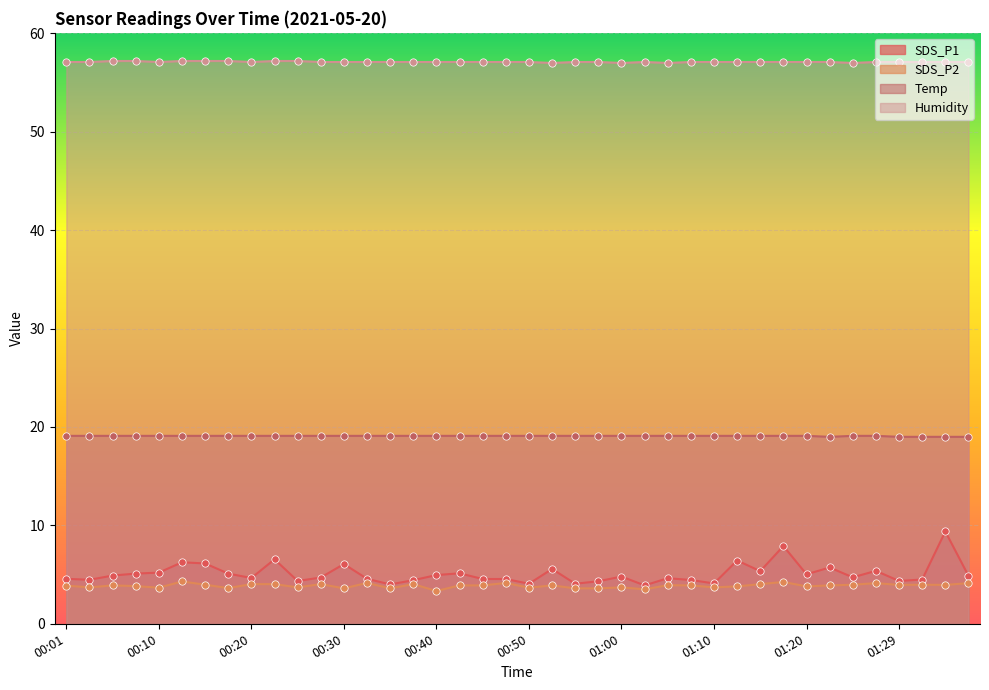

Which series contains the highest Y value?

Humidity